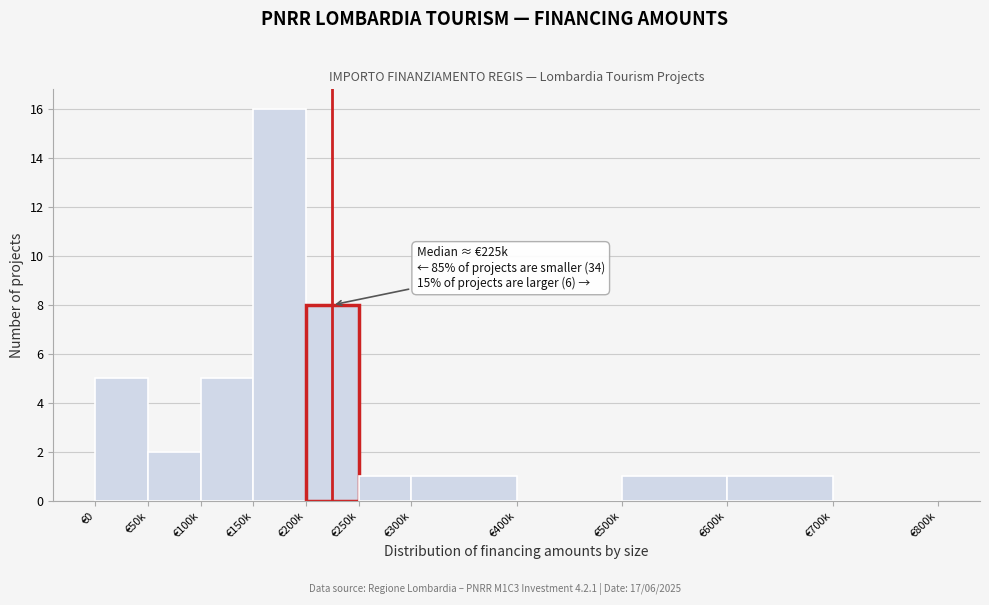

Reading left to right, transcribe all the data shown in this chart.

€0=5	€50k=2	€100k=5	€150k=16	€200k=8	€250k=1	€300k=1	€400k=0	€500k=1	€600k=1	€700k=0